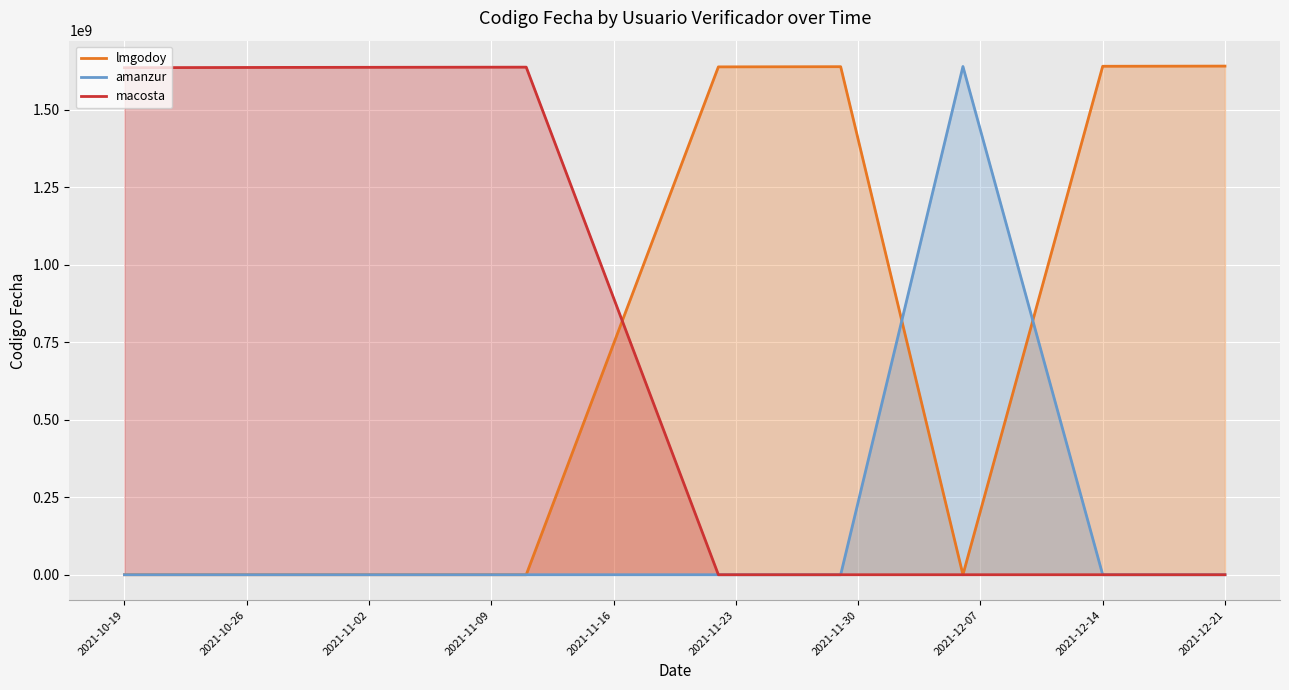

Which series has the largest total across all categories?

lmgodoy